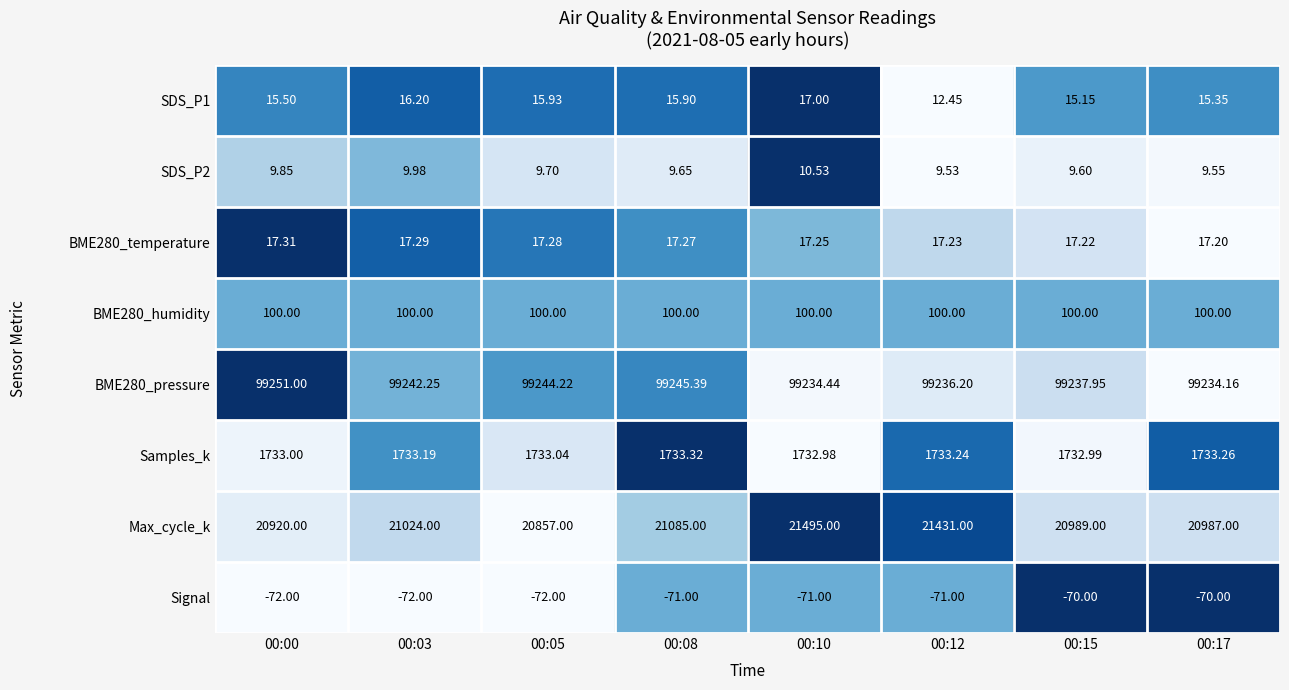

At which category does the chart reach its peak across all series?

00:00